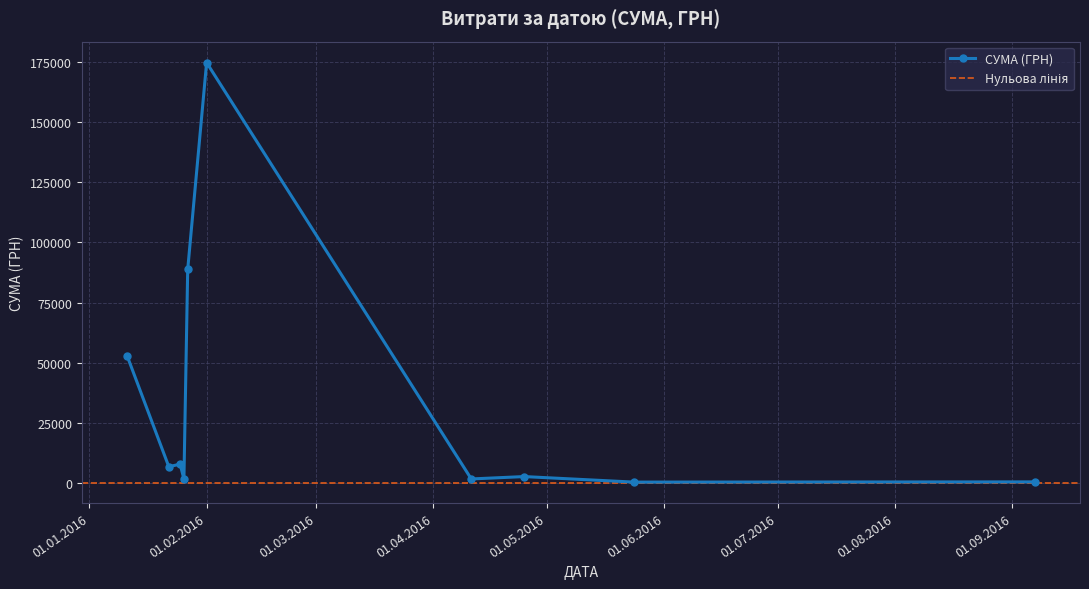

What is the highest value of the СУМА (ГРН) series?

174546.5